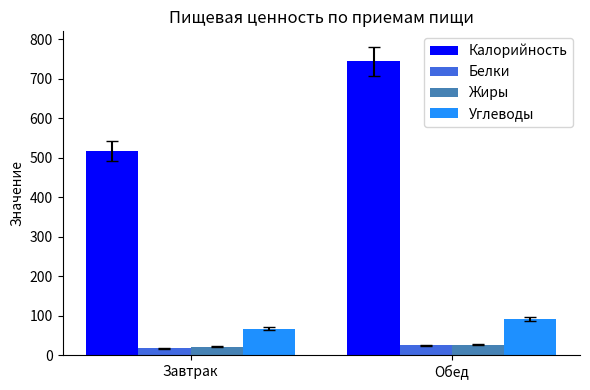

How many data points in Углеводы are less than 92?

1